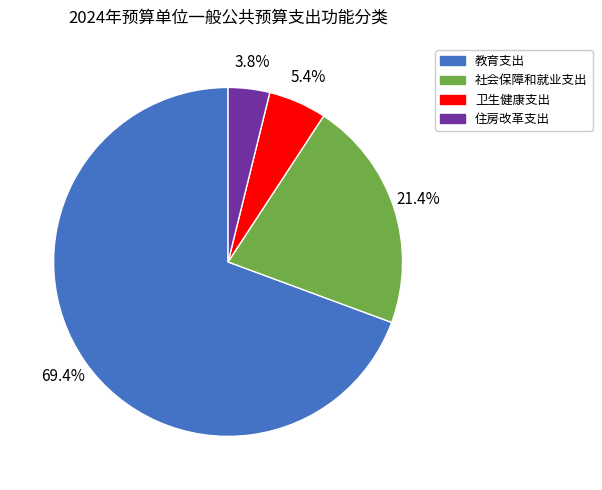

The 社会保障和就业支出 slice represents 21% of the pie. True or false?

True